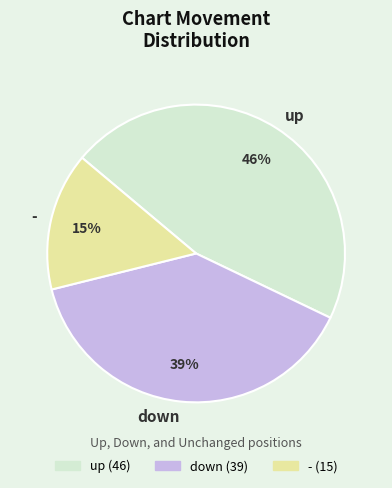

Which category has the biggest portion of the pie?

up